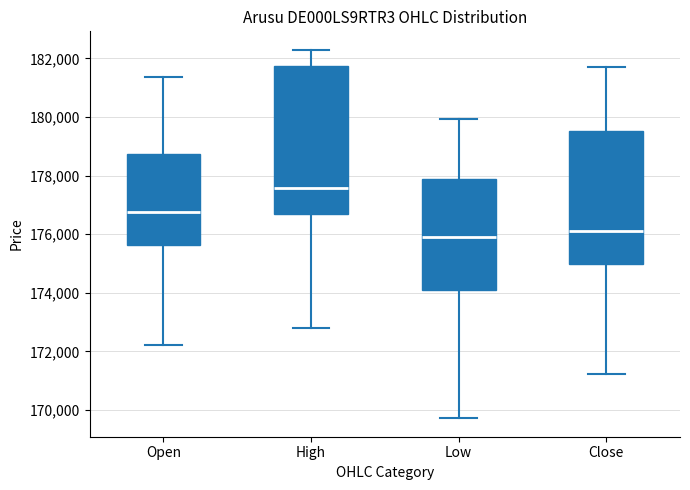

Where is the upper edge of the box for Low on the y-axis? The values are not printed on the chart, so give them approximately, as read against the axis.

177800